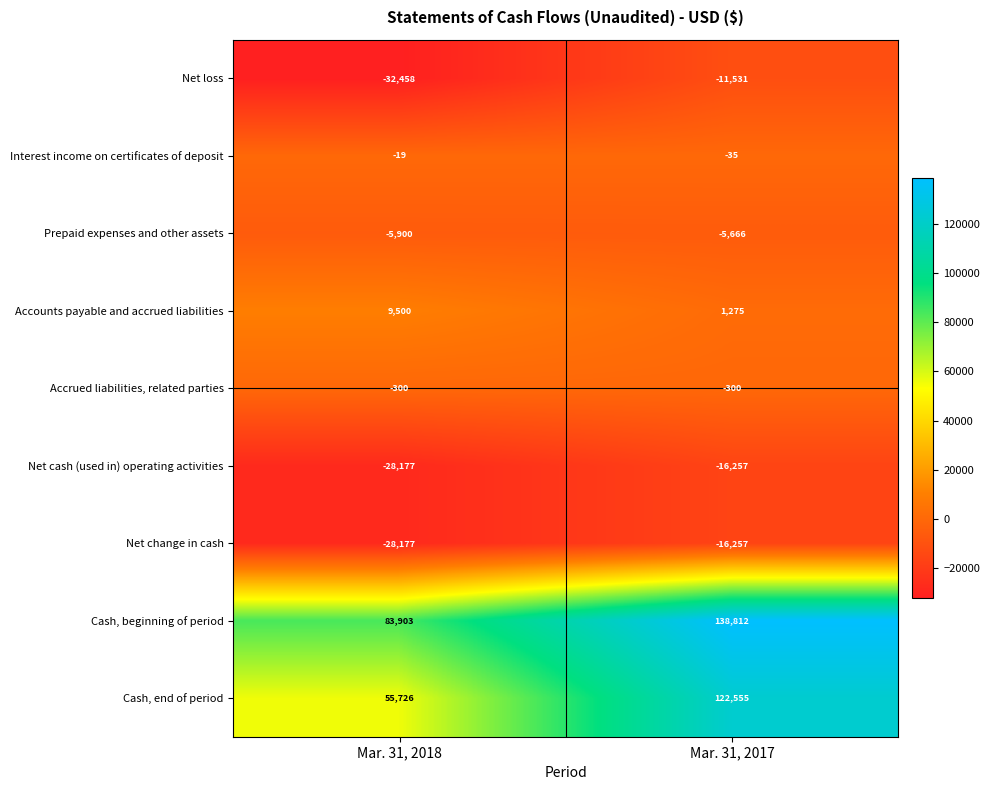

What is the smallest value displayed?

-32458